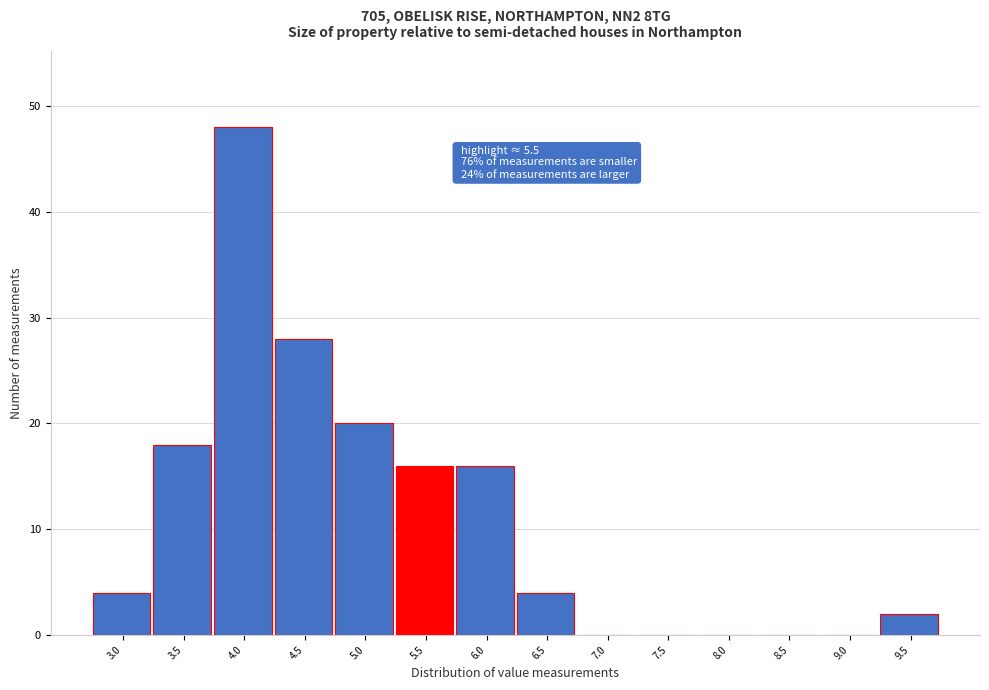

Reading left to right, what are all the values shown in this chart?

3.0=4	3.5=18	4.0=48	4.5=28	5.0=20	5.5=16	6.0=16	6.5=4	7.0=0	7.5=0	8.0=0	8.5=0	9.0=0	9.5=2